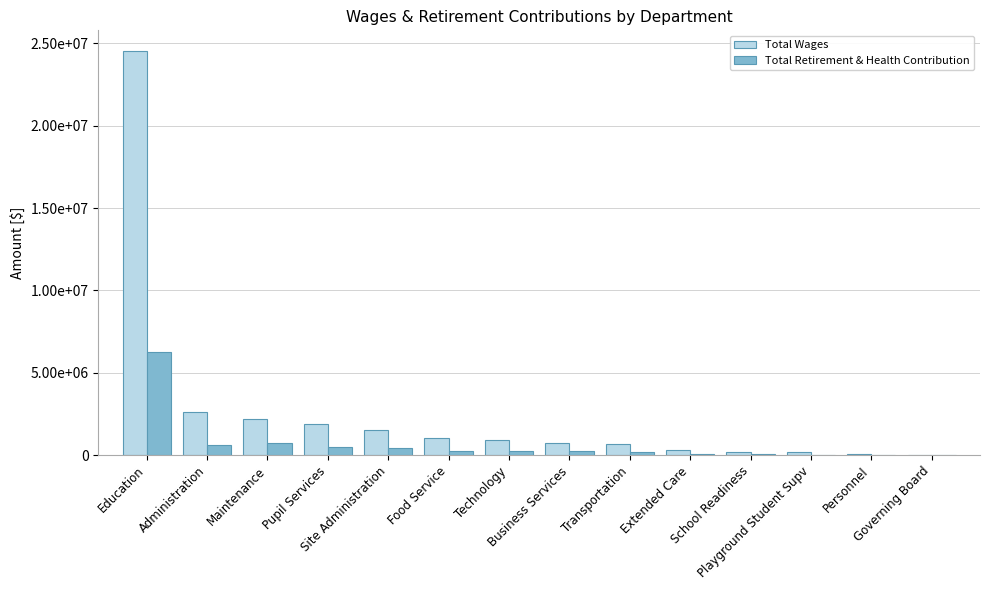

Where does the Total Retirement & Health Contribution series first go above 231170?

Education